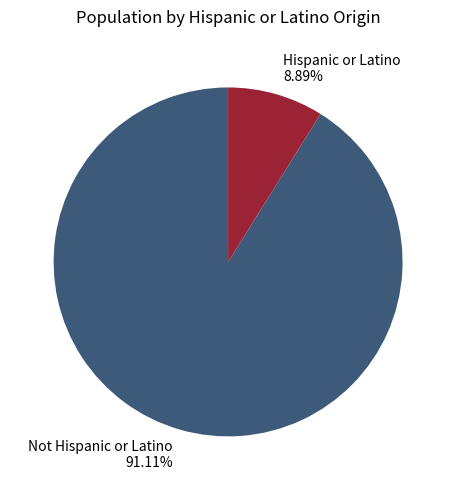

Which has a higher value, Hispanic or Latino or Not Hispanic or Latino?

Not Hispanic or Latino